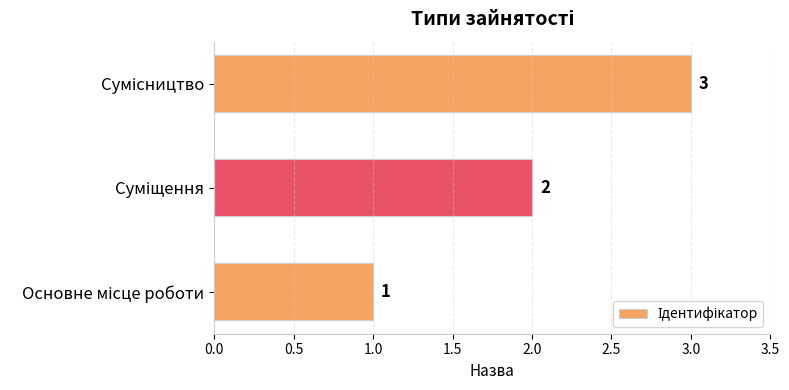

Count the values in the range 1 to 3.

3